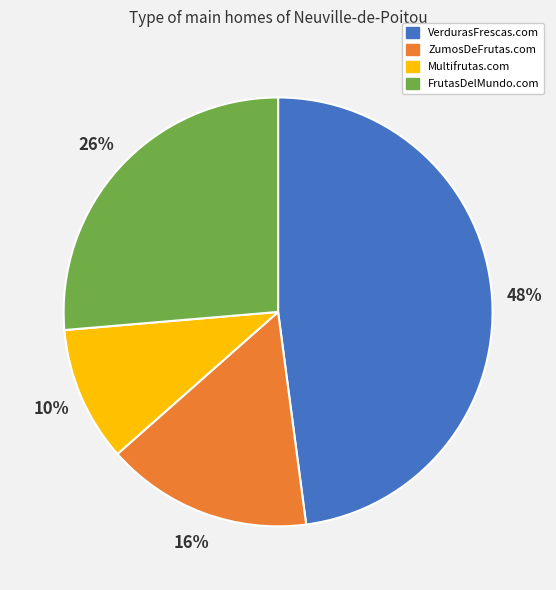

Does FrutasDelMundo.com represent more than half of the total?

No